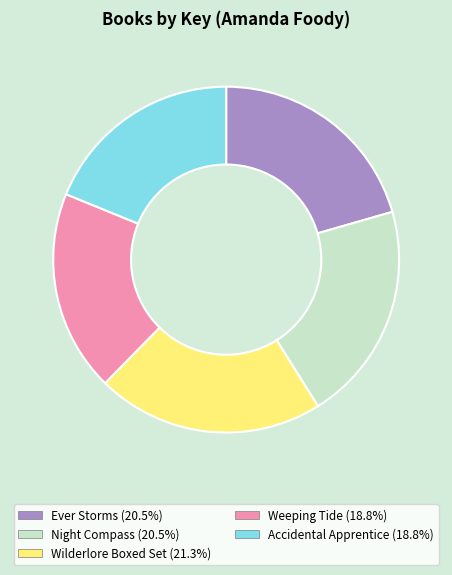

Do Night Compass and Ever Storms together represent more than half of the pie?

No